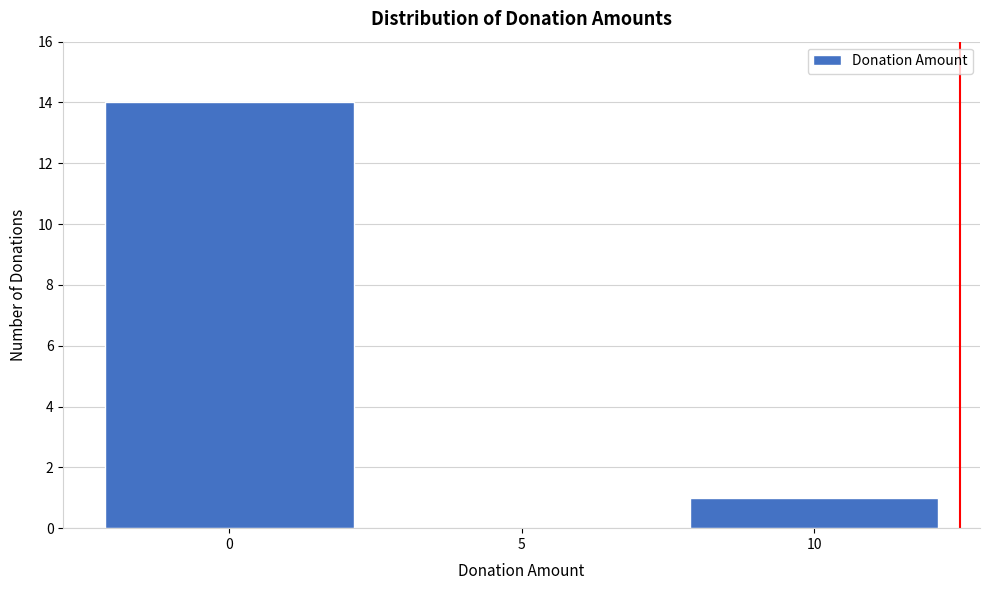

Reading left to right, transcribe all the data shown in this chart.

0=14	5=0	10=1